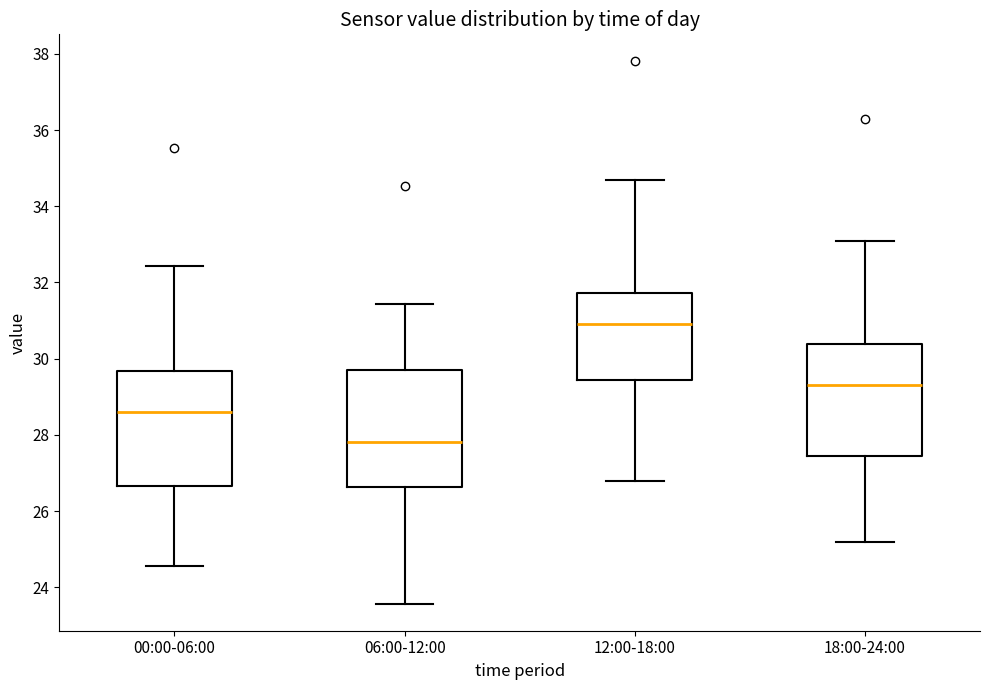

Reading left to right, transcribe this box plot: for each box, give where its median line is, the range the box spans, and where its two whiskers end, as read against the y-axis. The values are not printed on the chart, so give them approximately, as read against the axis.

00:00-06:00: median 28.6, box 26.6 to 29.6, whiskers 24.6 to 32.4
06:00-12:00: median 27.8, box 26.6 to 29.8, whiskers 23.6 to 31.4
12:00-18:00: median 31.0, box 29.4 to 31.8, whiskers 26.8 to 34.8
18:00-24:00: median 29.4, box 27.4 to 30.4, whiskers 25.2 to 33.2